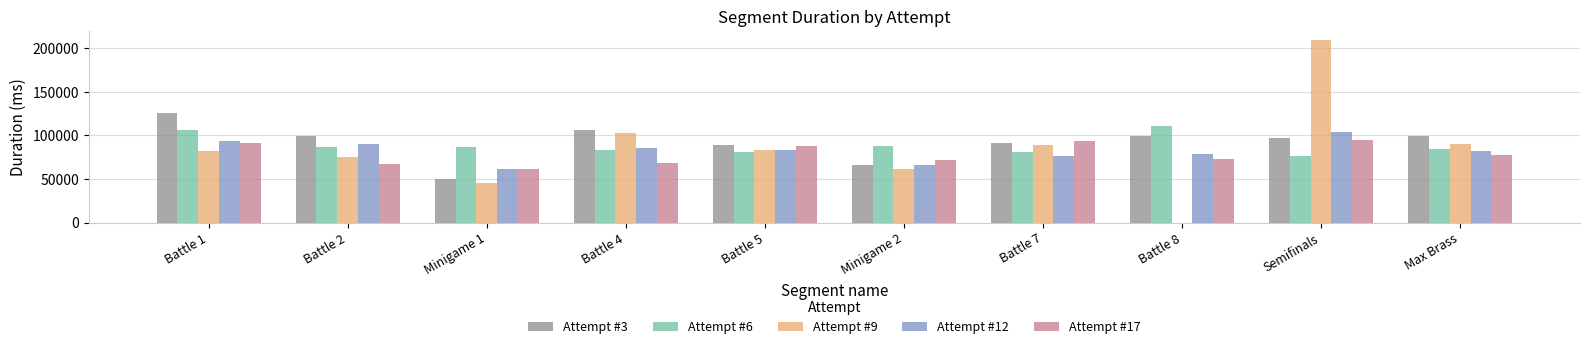

Between Battle 2 and Battle 8, which series saw the biggest shift?

Attempt #9